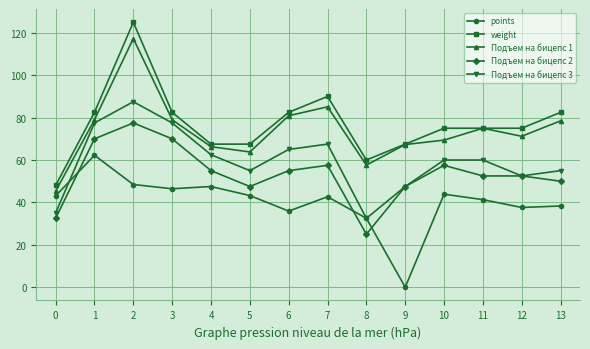

True or false: Подъем на бицепс 2 has more than 1 points higher than both neighbors.

True